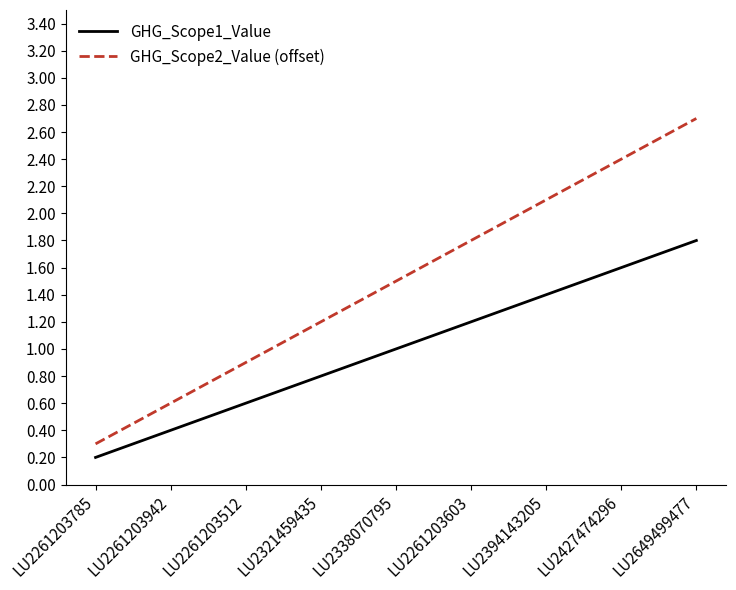

True or false: GHG_Scope2_Value (offset) and GHG_Scope1_Value cross at least once.

False